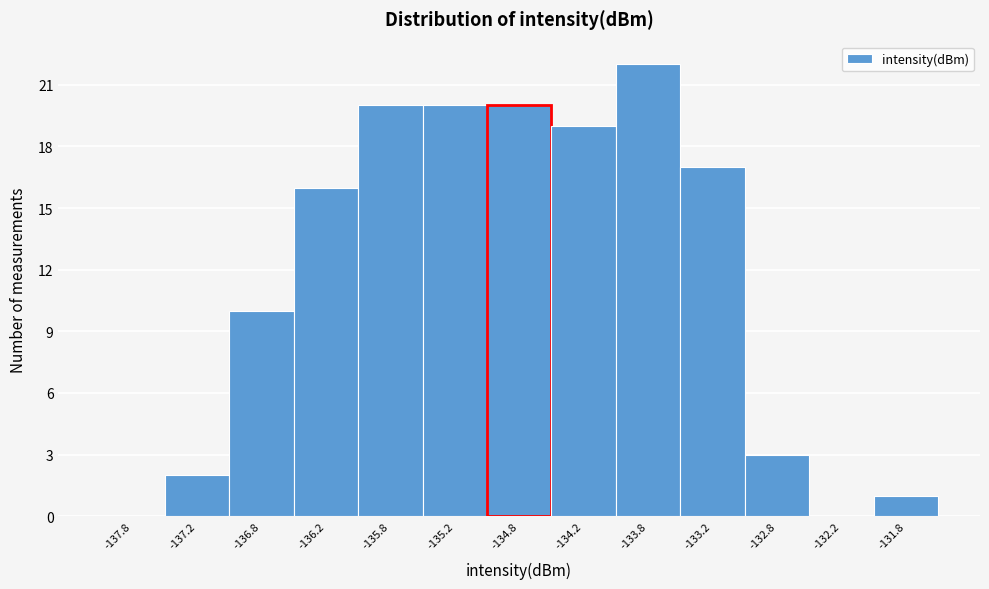

How tall is the bar that spans -134.5 to -134.0 on the x-axis? The values are not printed on the chart, so give them approximately, as read against the axis.

19